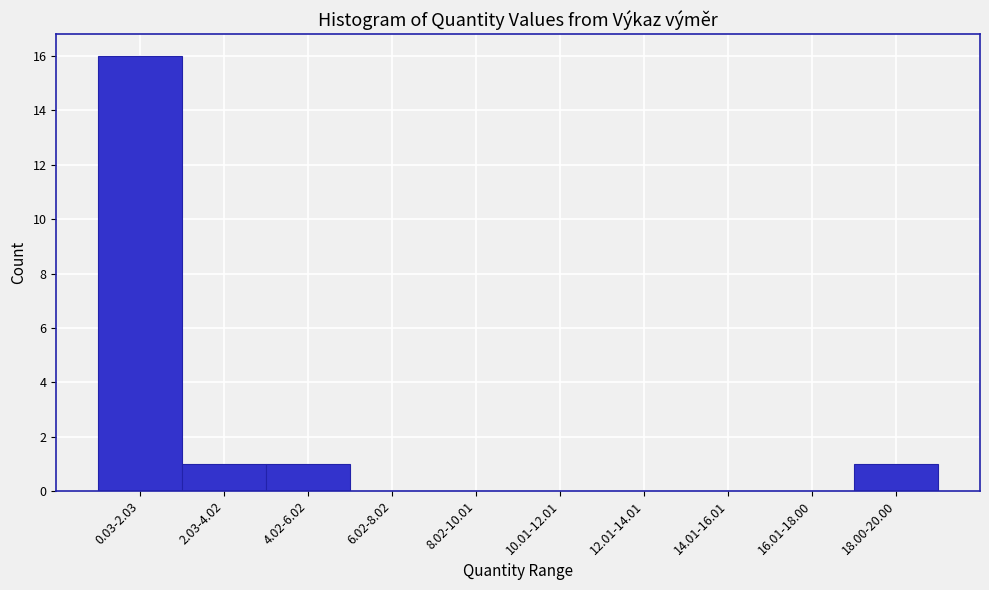

Reading left to right, transcribe all the data shown in this chart.

0.03-2.03=16	2.03-4.02=1	4.02-6.02=1	6.02-8.02=0	8.02-10.01=0	10.01-12.01=0	12.01-14.01=0	14.01-16.01=0	16.01-18.00=0	18.00-20.00=1